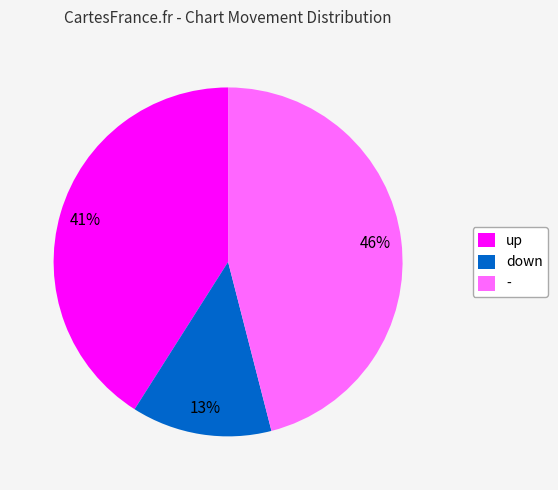

What is the ratio of the value at down to the value at -?

0.3